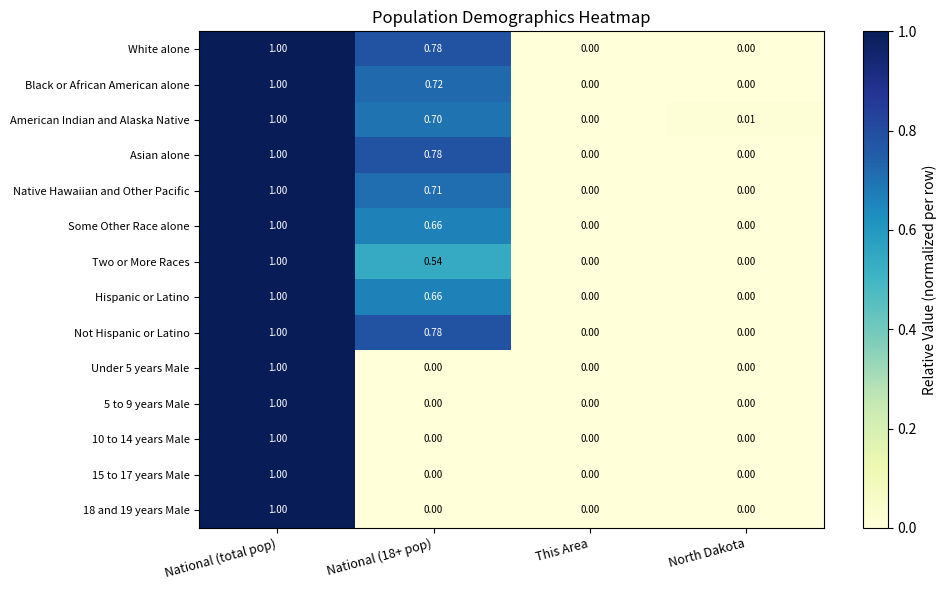

Is the value of 15 to 17 years Male at National (18+ pop) greater than the value of Black or African American alone at National (18+ pop)?

No